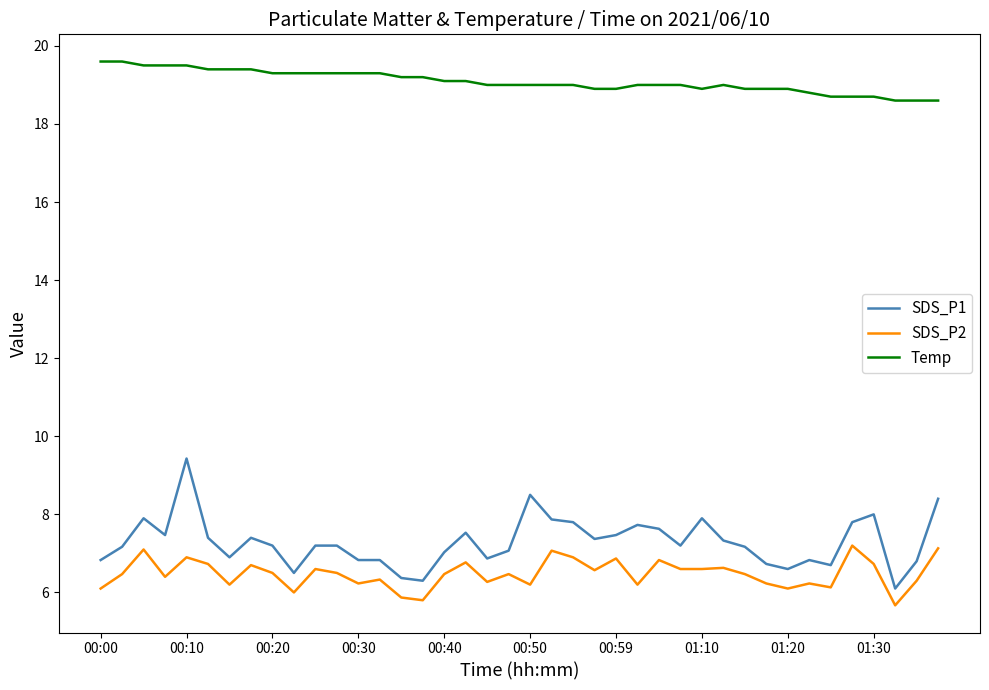

Which series has the widest spread of values?

SDS_P1